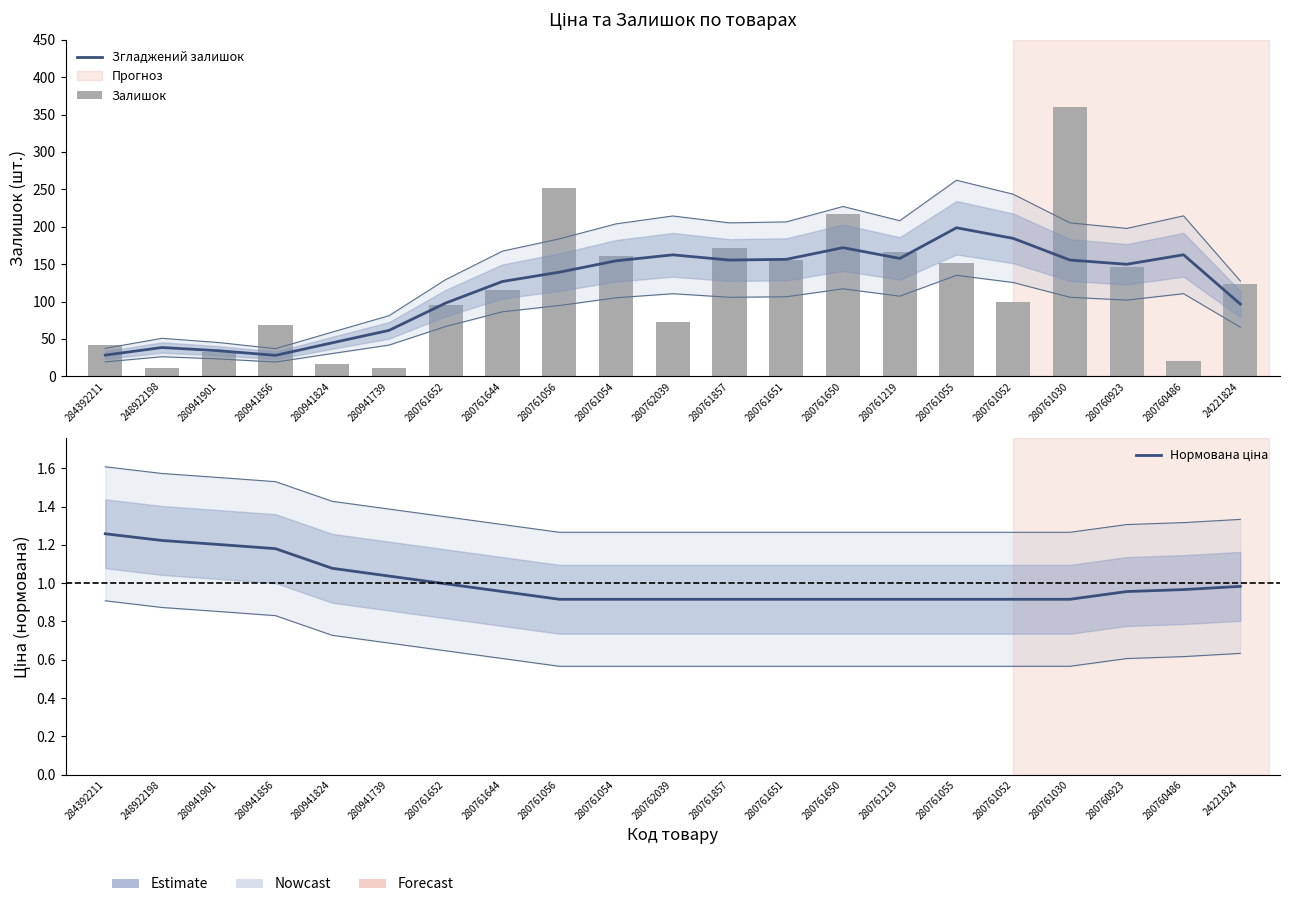

What is the label of the 11th bar from the right?

280762039